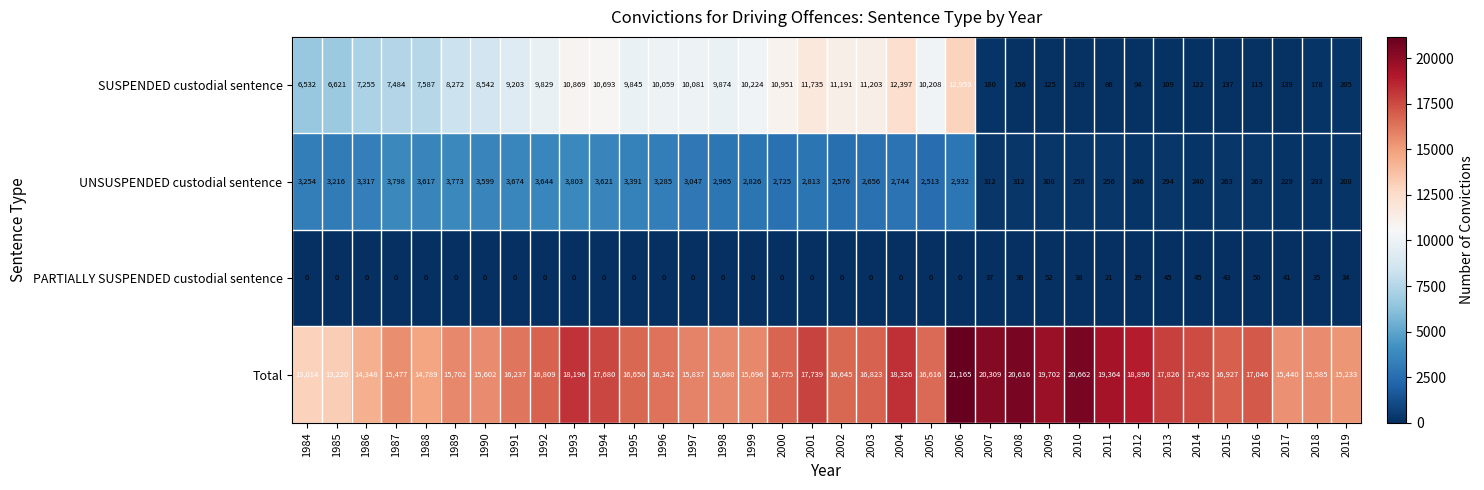

What is the approximate value of UNSUSPENDED custodial sentence at 2003, to the nearest 50?

2650